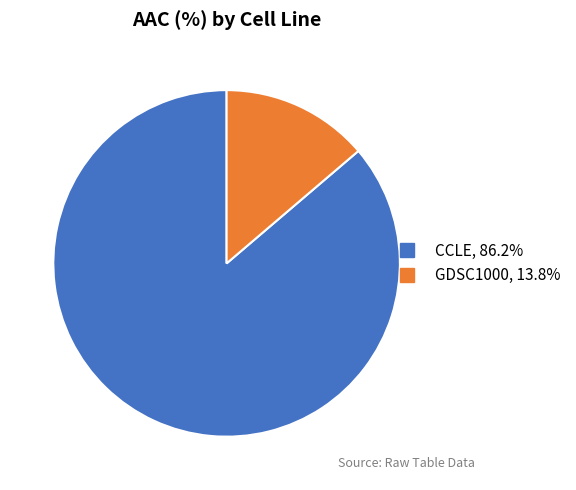

What is the ratio of the value at CCLE to the value at GDSC1000?

6.3